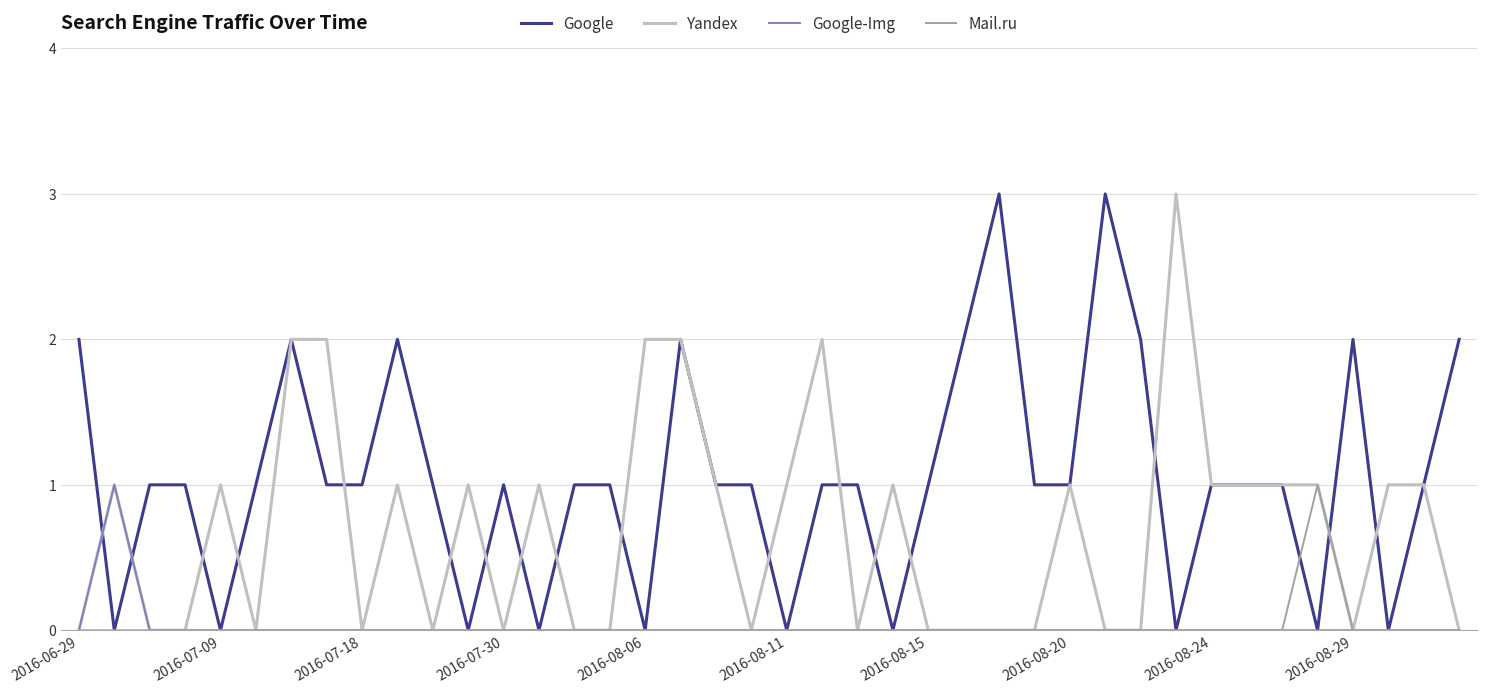

Which series has the largest total across all categories?

Google